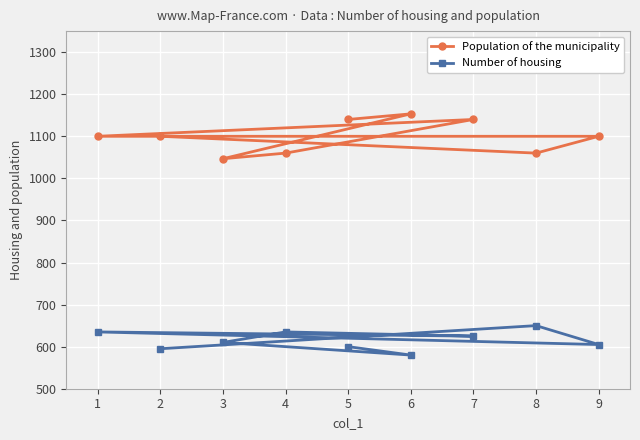

Reading right to left, transcribe all the data shown in this chart.

Population of the municipality: 9=1100.0	8=1060.0	7=1140.0	6=1153.3	5=1140.0	4=1060.0	3=1046.7	2=1100.0	1=1100.0
Number of housing: 9=605.0	8=650.0	7=625.0	6=580.0	5=600.0	4=635.0	3=610.0	2=595.0	1=635.0